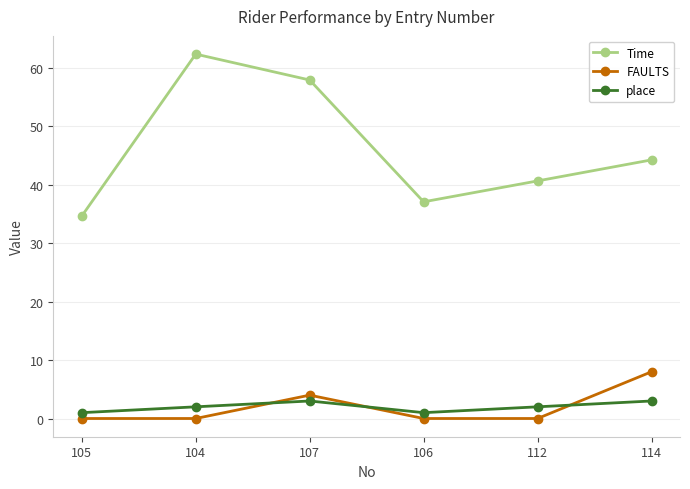

Which series has the largest range (max minus min)?

Time